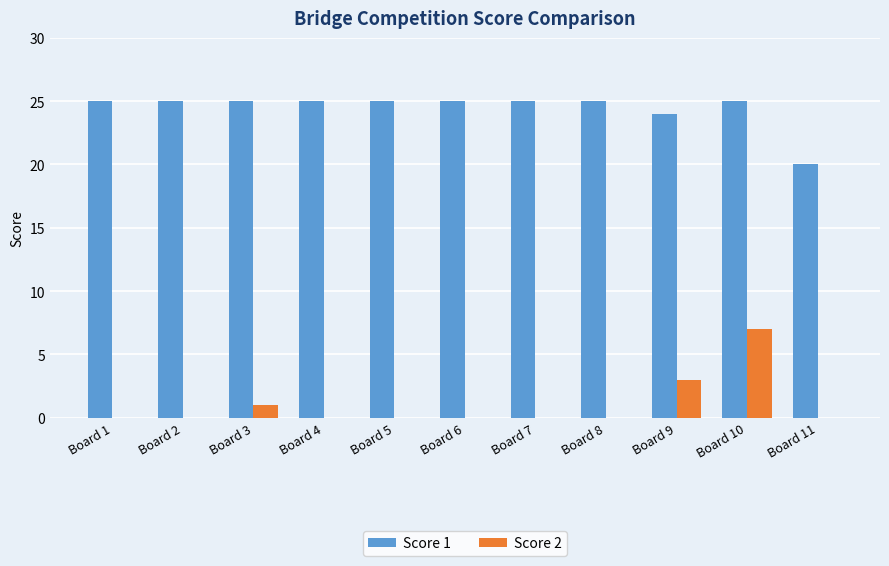

Count the Score 2 values in the range 0 to 1.

9